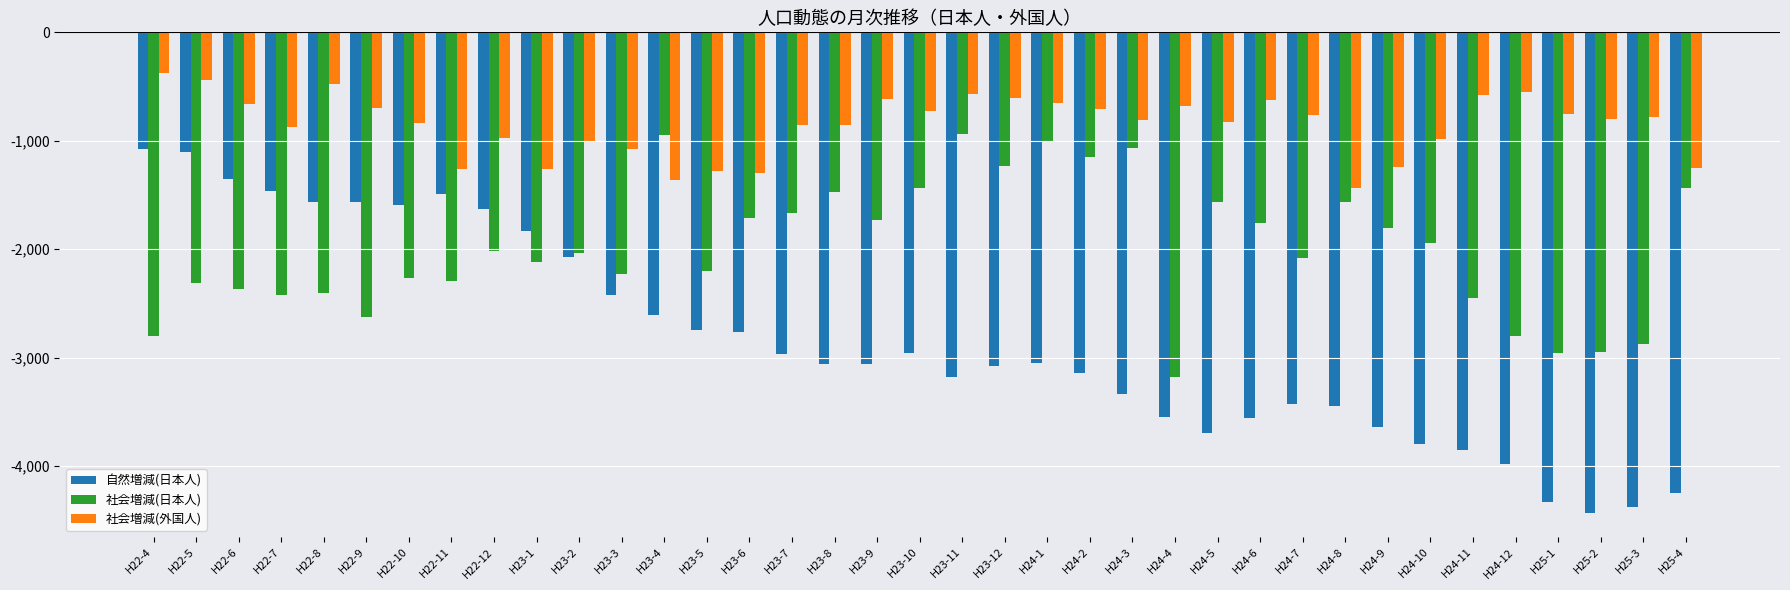

What is the difference between the second highest and minimum values in the 自然増減(日本人) series?

3326